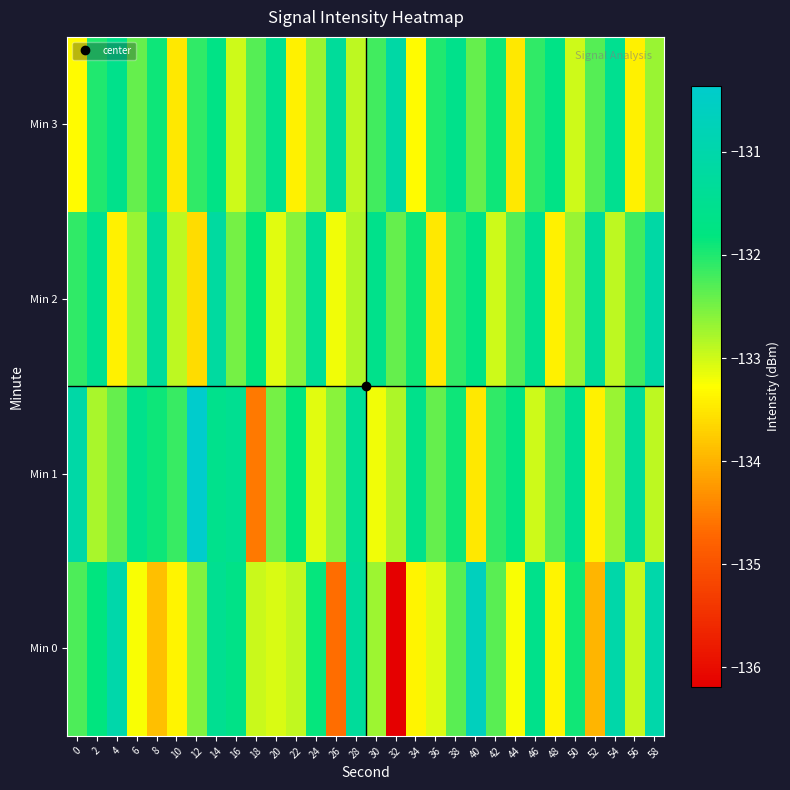

What is the maximum value shown in the chart?

-130.4